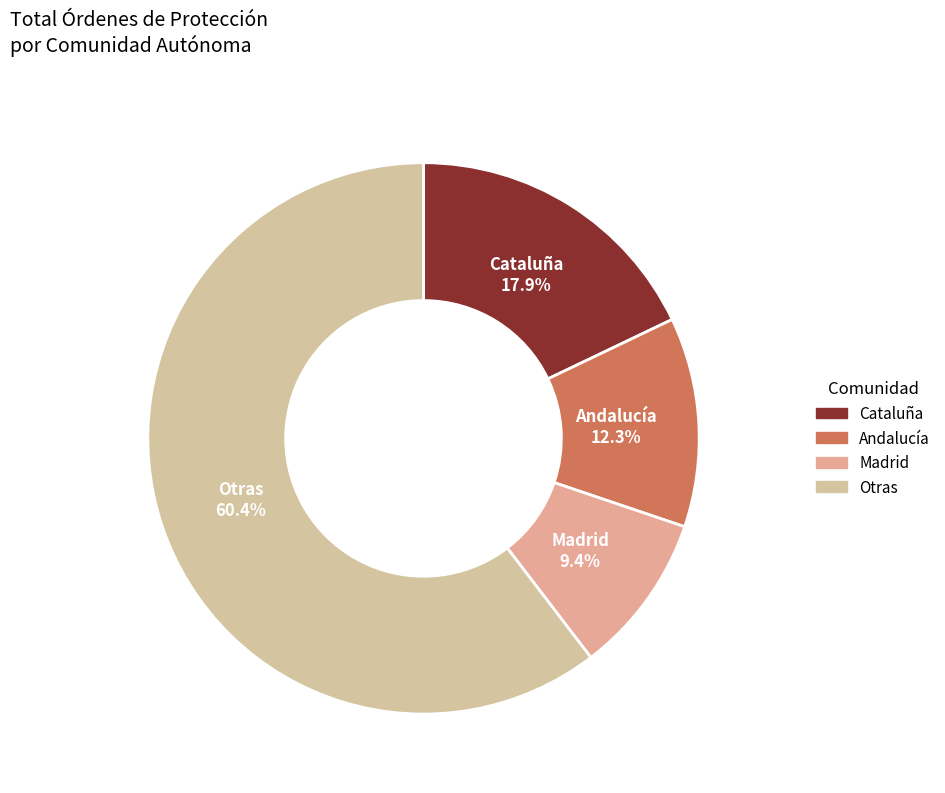

To the nearest percent, what is the difference between the largest and smallest slice percentages?

51%